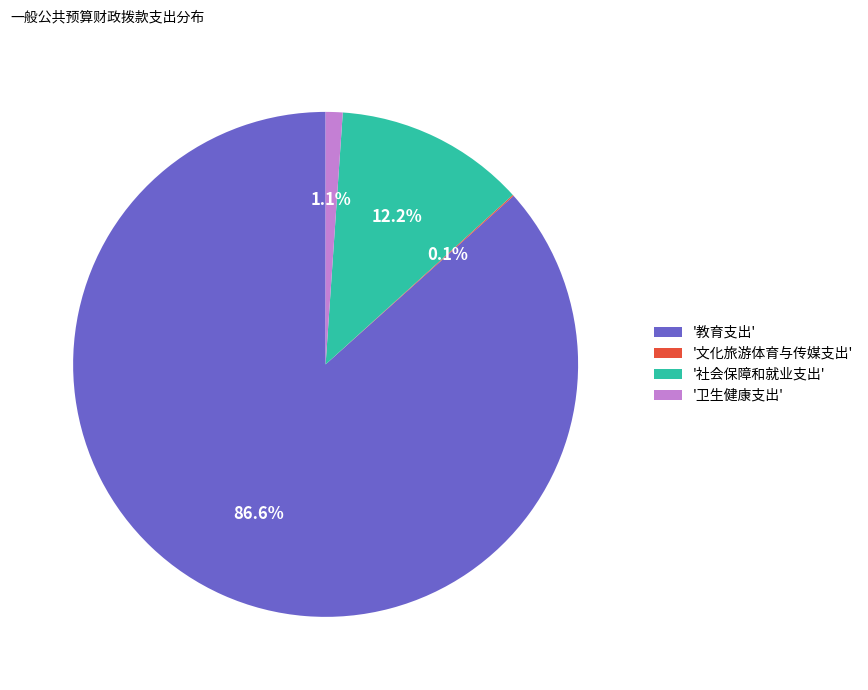

Is there a majority slice in this chart?

Yes